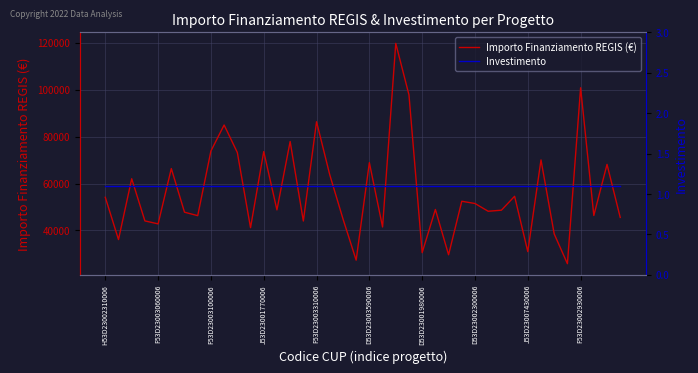

The Investimento series shows 0.3 at 38. True or false?

False